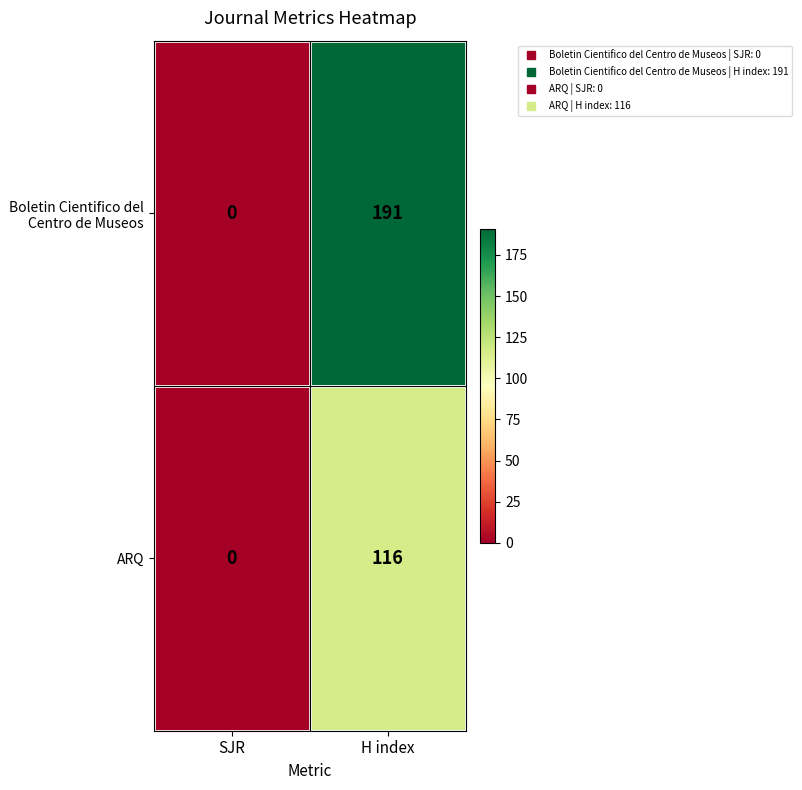

The value of ARQ at SJR is 0. True or false?

True